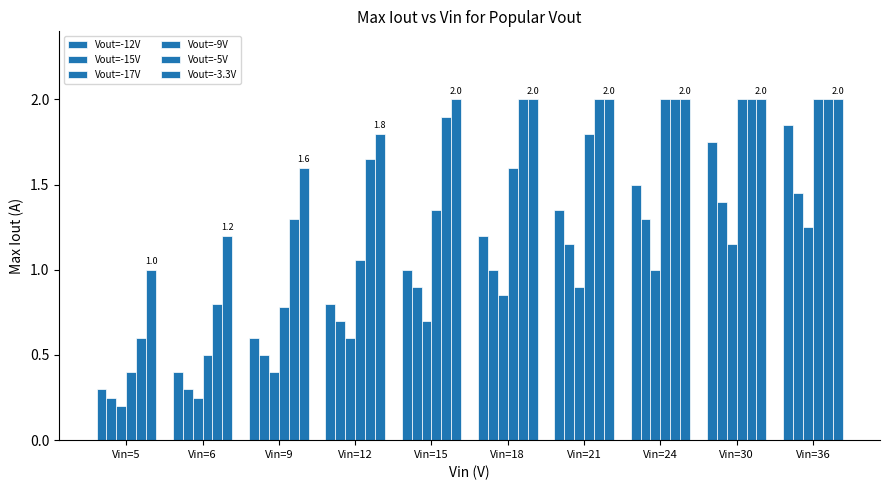

Does the chart contain stacked bars?

No